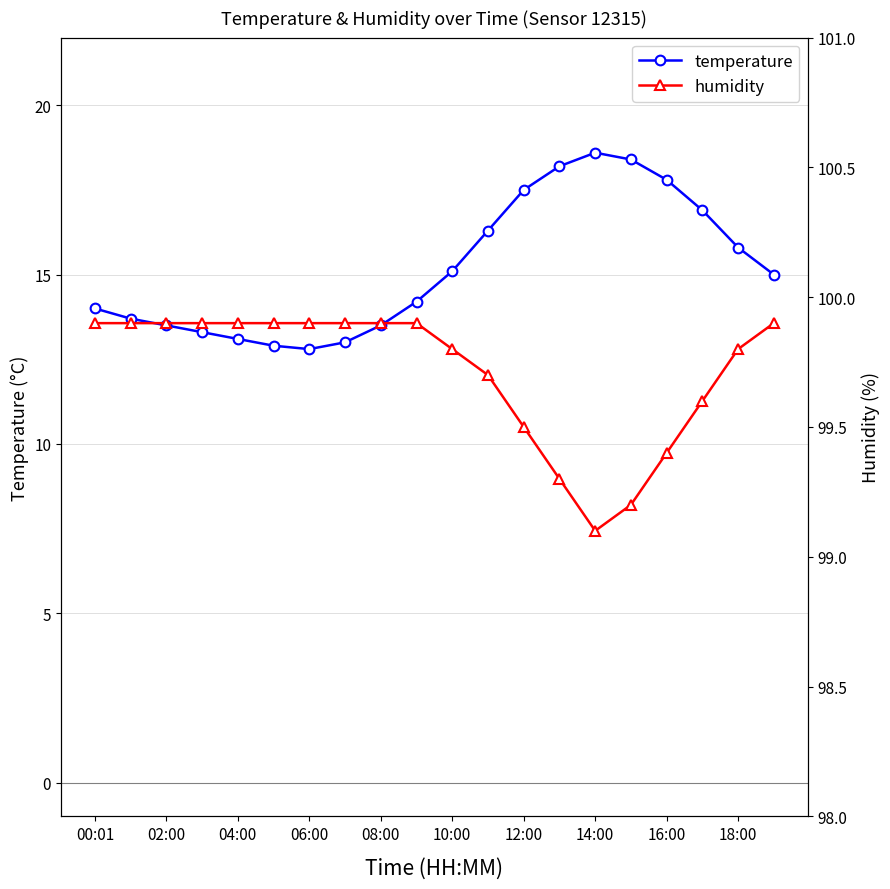

True or false: temperature has a value of 23.8 at 08:00.

False